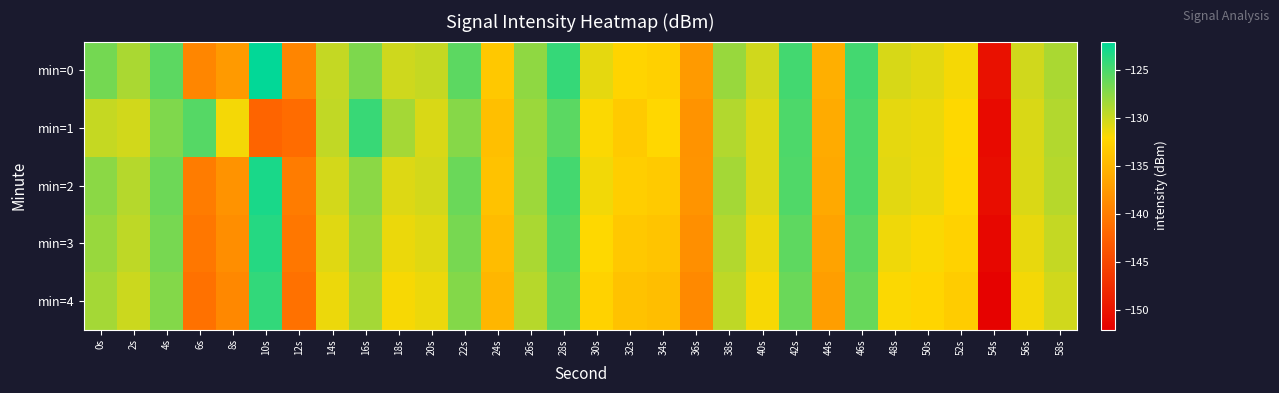

What is the total value across all series at 48s?

-655.7